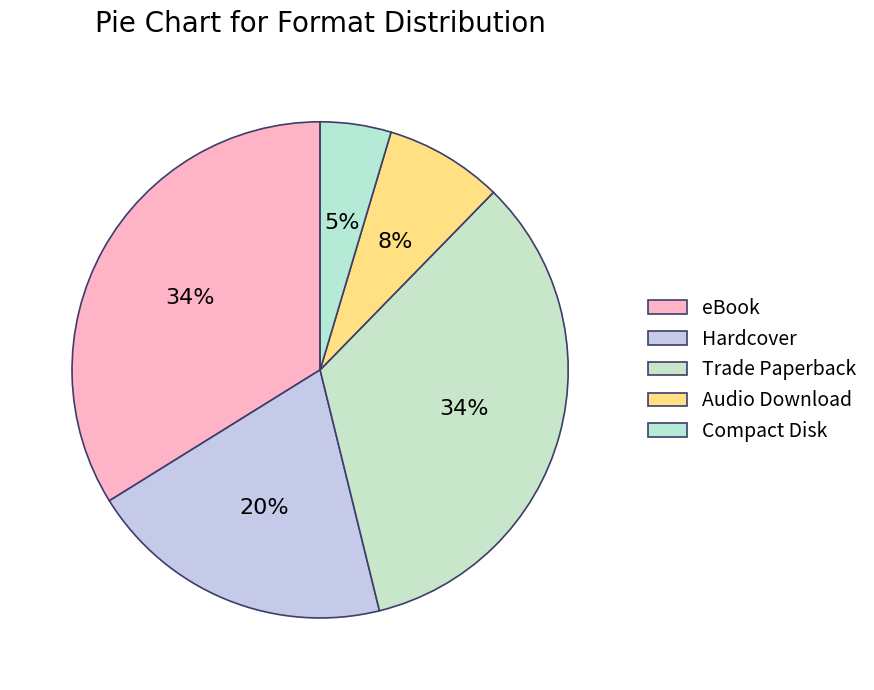

Count the number of slices in the pie.

5